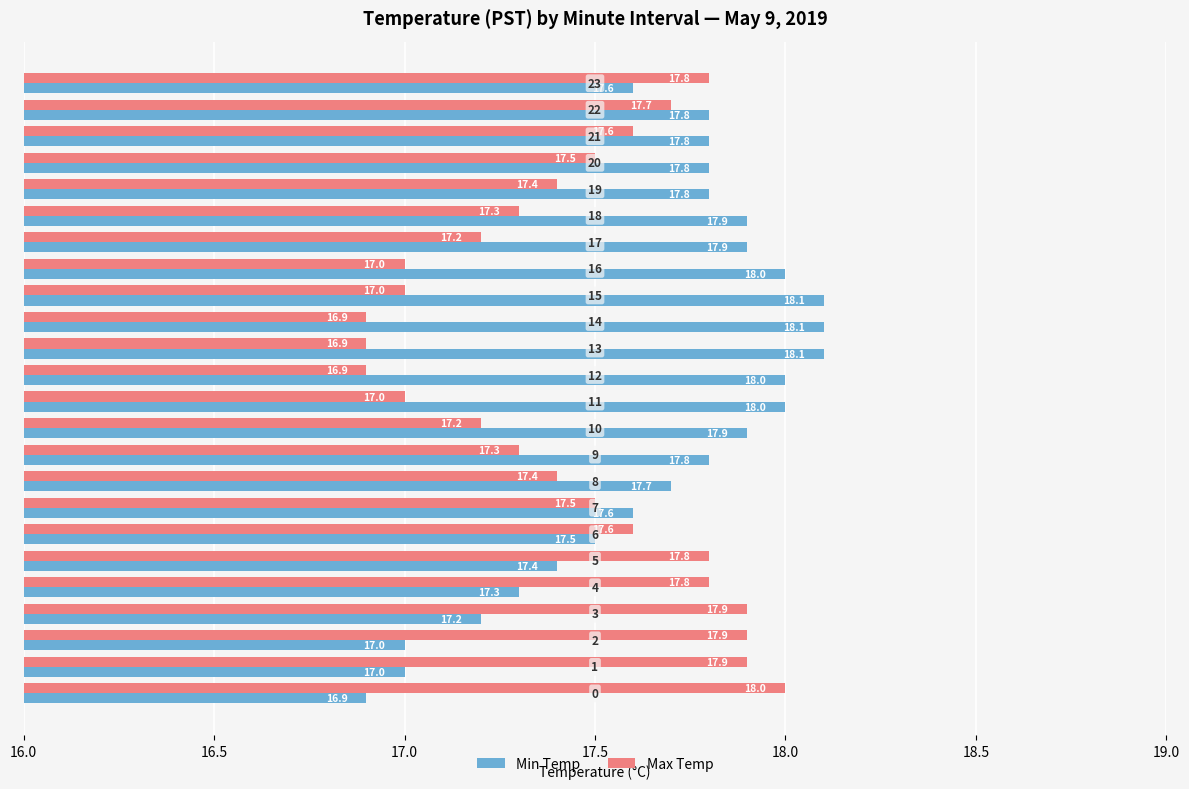

How many values in the Min Temp series are below 17?

1